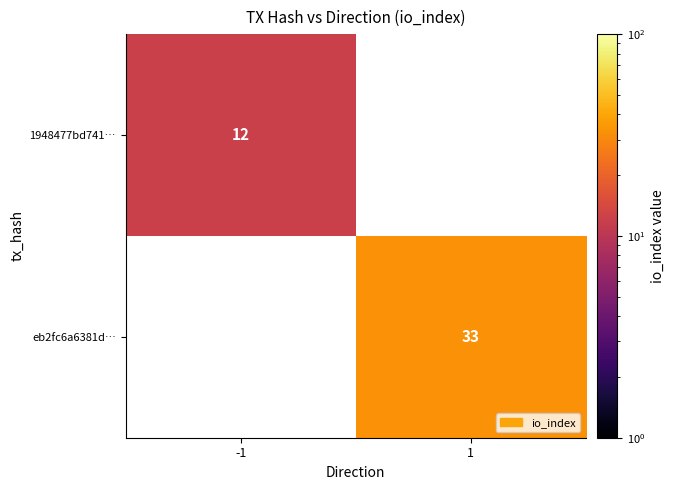

What is the minimum value shown in the chart?

12.0